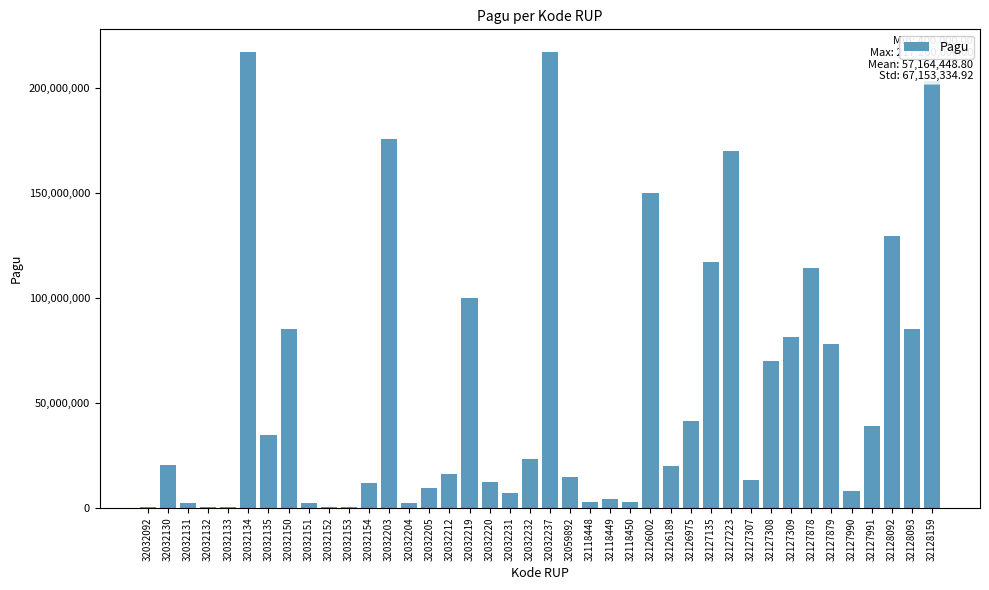

The value at 32059892 is 14700000. True or false?

True